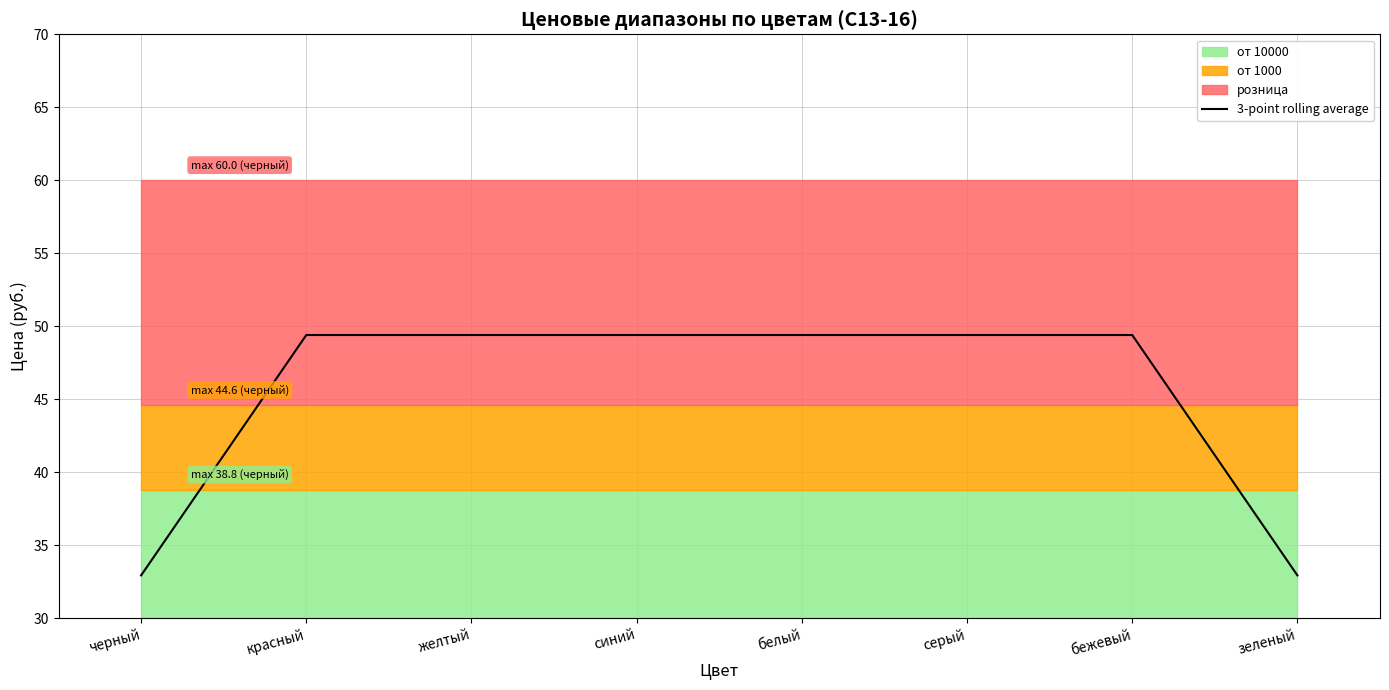

The value at черный is 13.1. True or false?

False